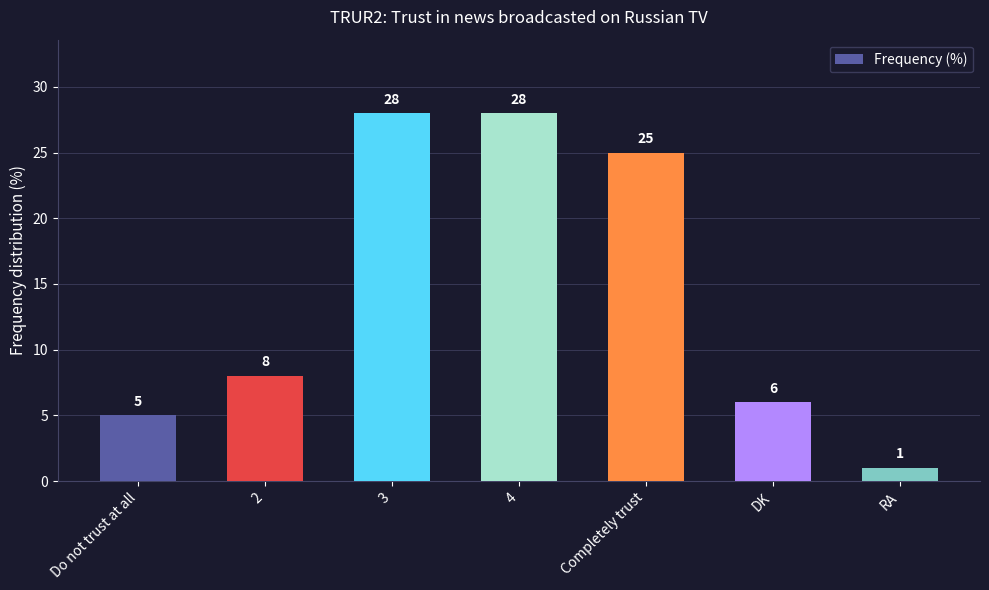

Between DK and Completely trust, which is larger?

Completely trust